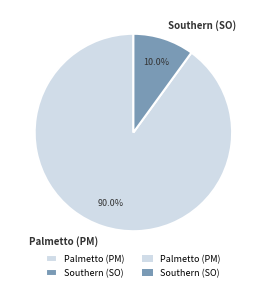

Which category accounts for the majority?

Palmetto (PM)